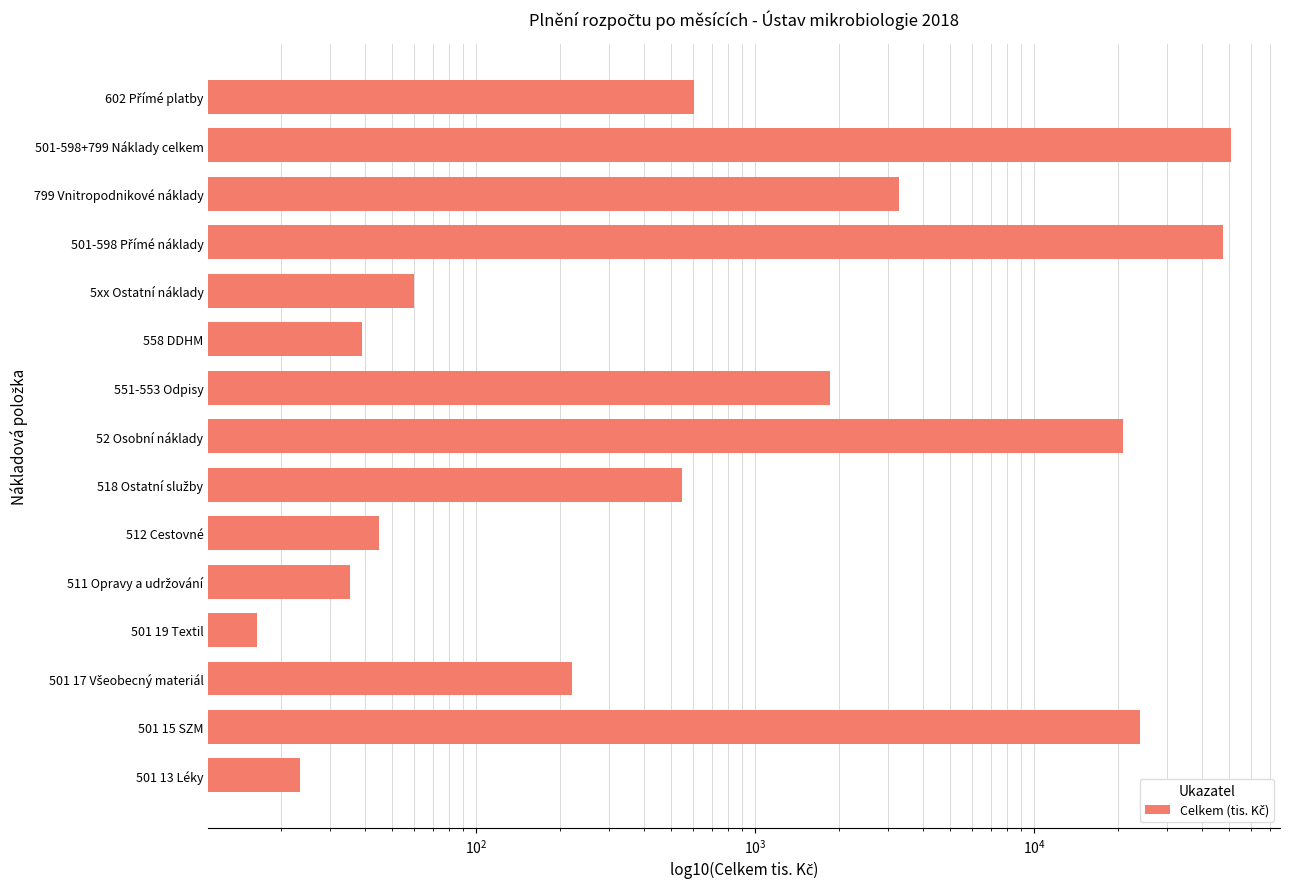

What is the sum of the values at 799 Vnitropodnikové náklady and 501-598+799 Náklady celkem?

54251.6